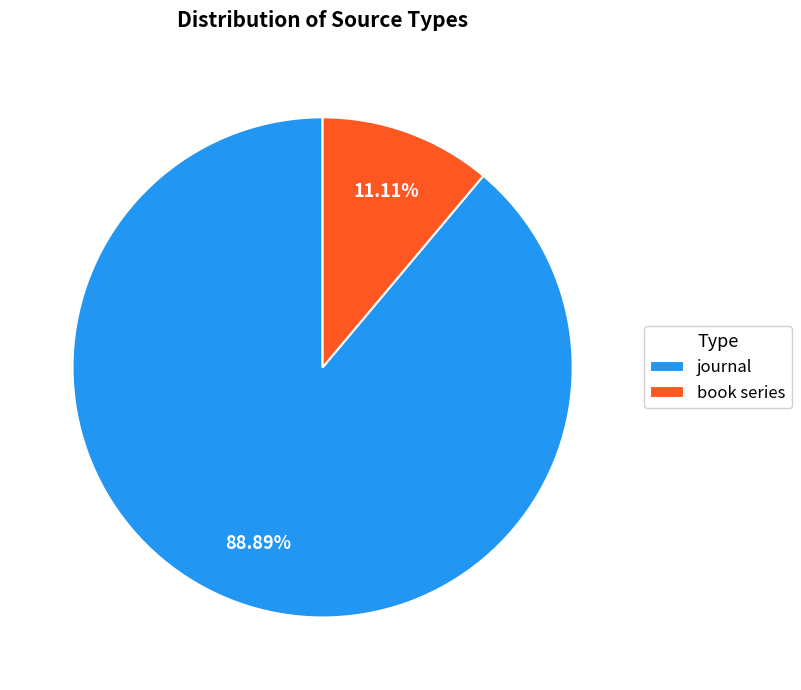

Rank the categories by value from lowest to highest.

book series, journal